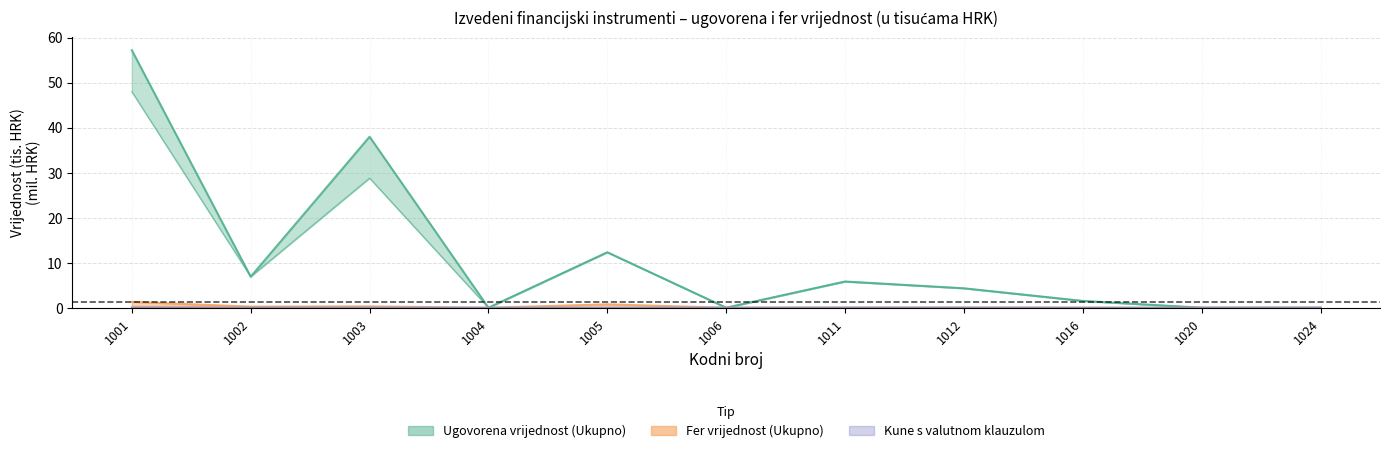

True or false: Ukupno_ugovorena and Strane_valute_ugovorena intersect in this chart.

False